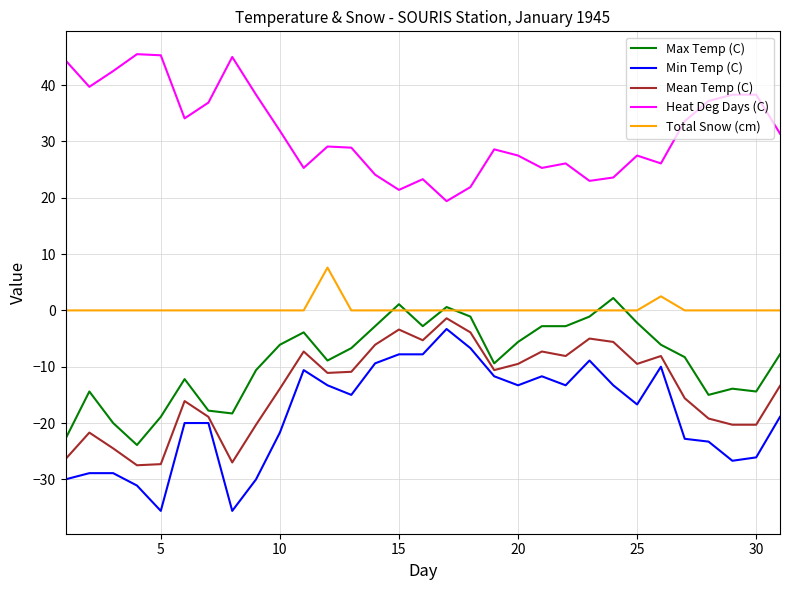

What is the highest value of the Heat Deg Days (C) series?

45.5